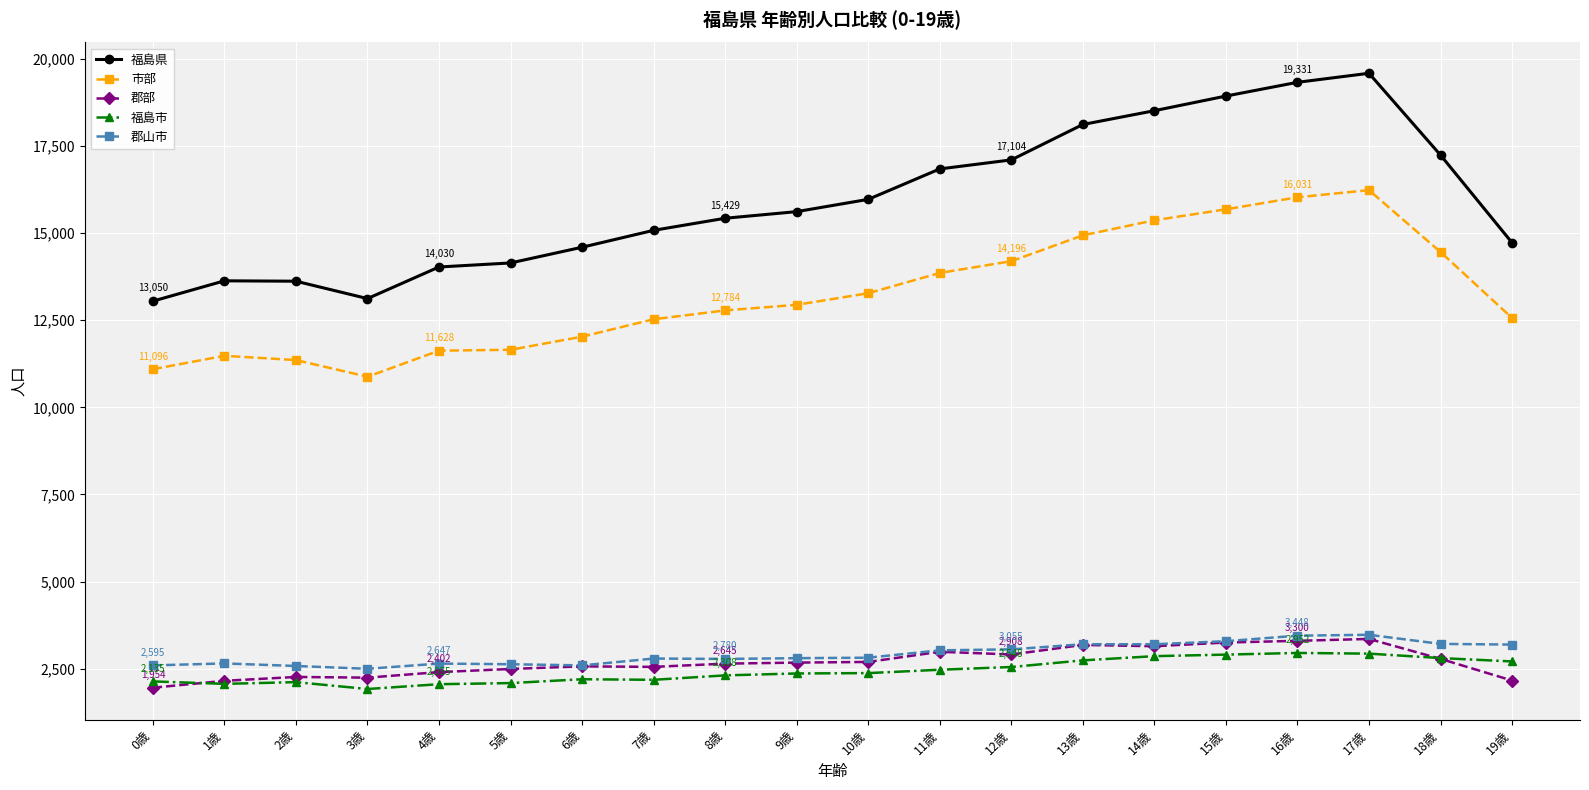

What is the difference between the maximum and second lowest values in the 郡部 series?

1202